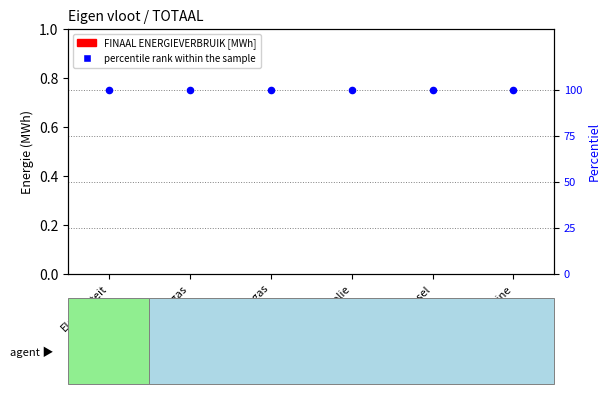

What is the total value across all series at Stookolie?

100